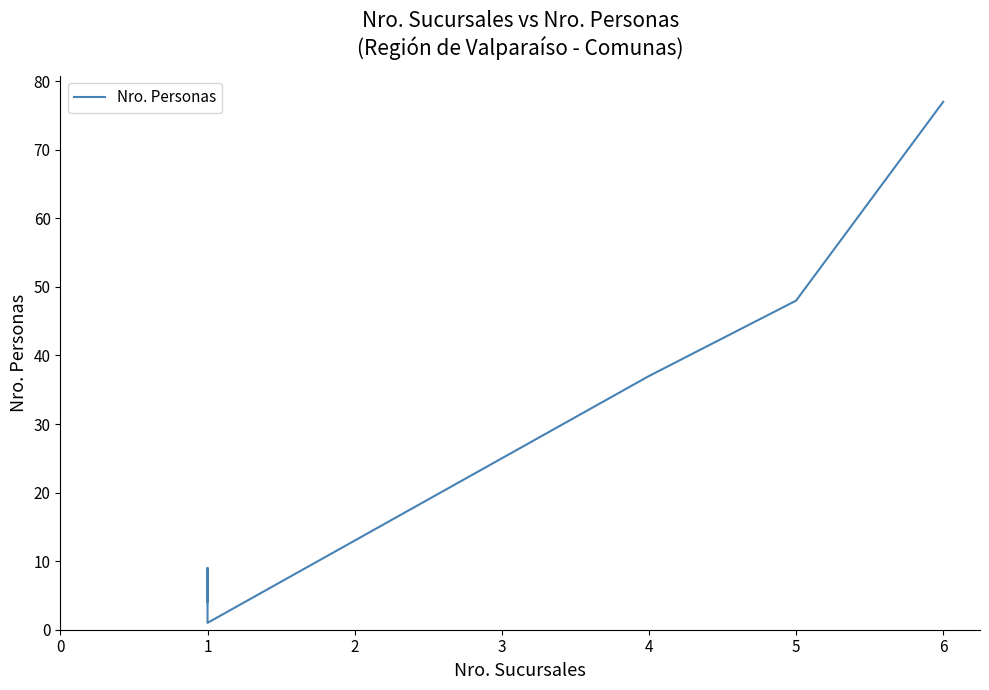

What is the difference between the values at 4 and 1?

31